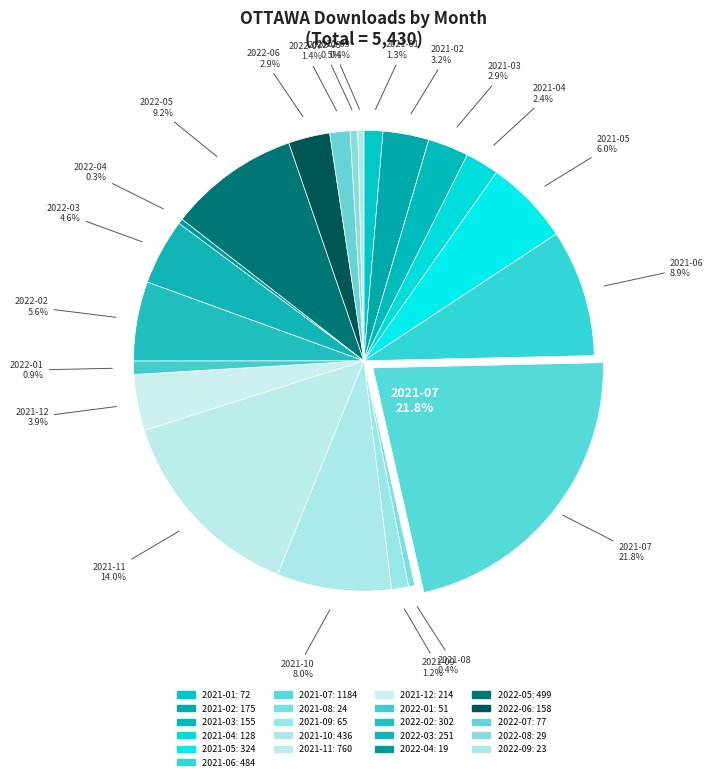

Which slice is the largest?

2021-07